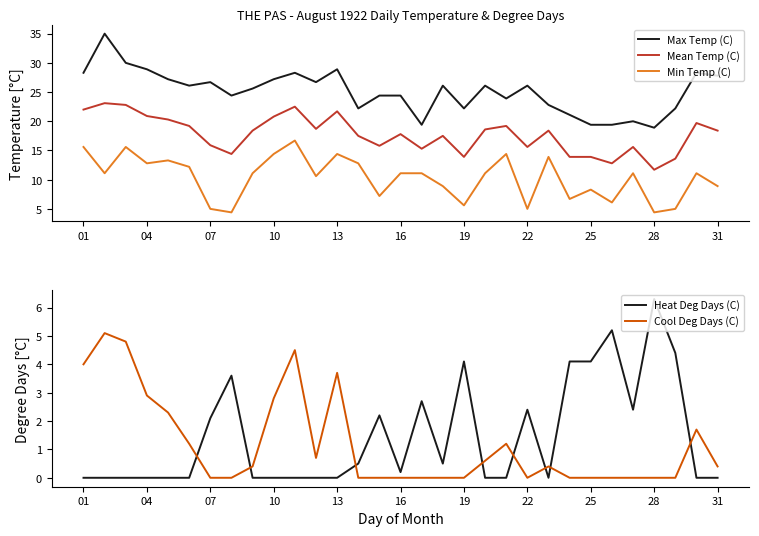

The value of Mean Temp (C) at 19 is 7.8. True or false?

False